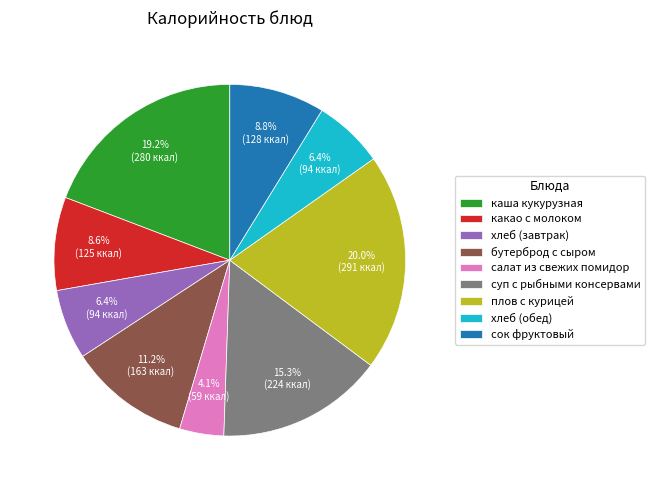

How many slices are in this pie chart?

9